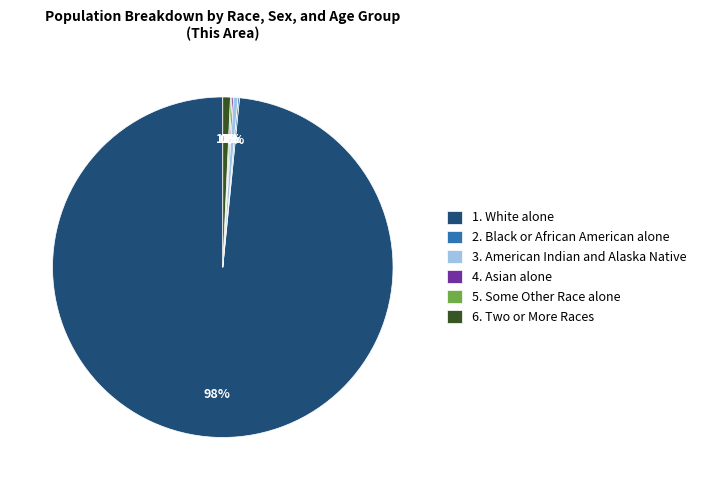

The 3. American Indian and Alaska Native slice represents 15% of the pie. True or false?

False